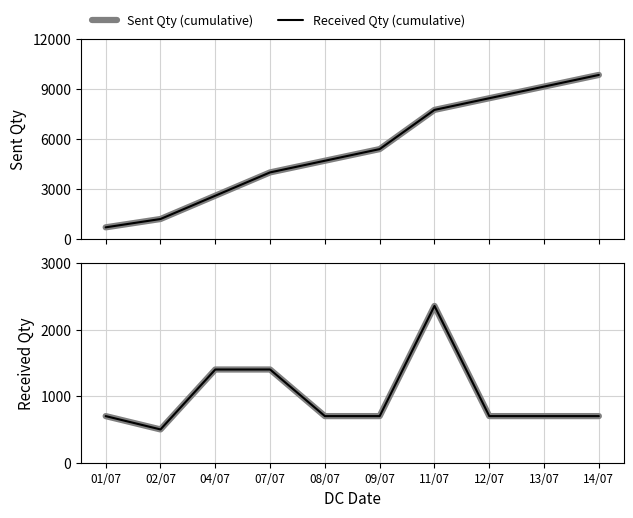

What is the greatest value displayed?

9855